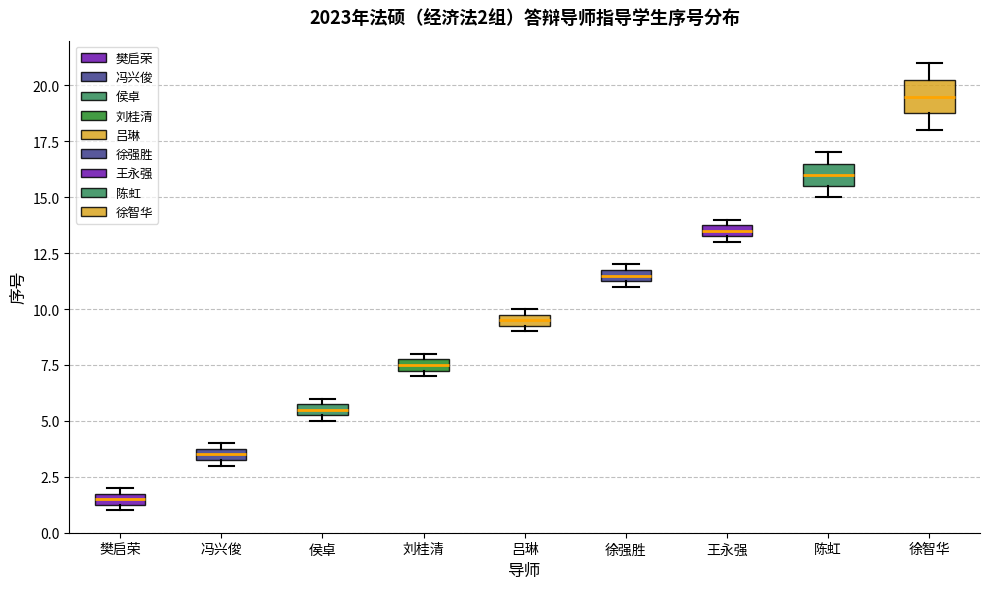

Which box is the tallest, from its lower edge to its upper edge?

徐智华